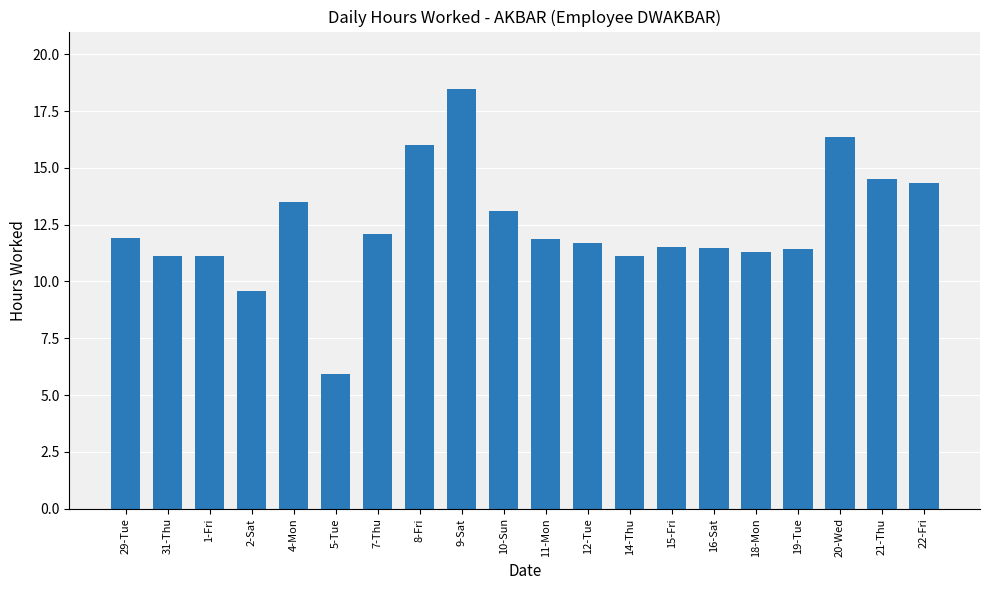

How many values exceed 11?

18